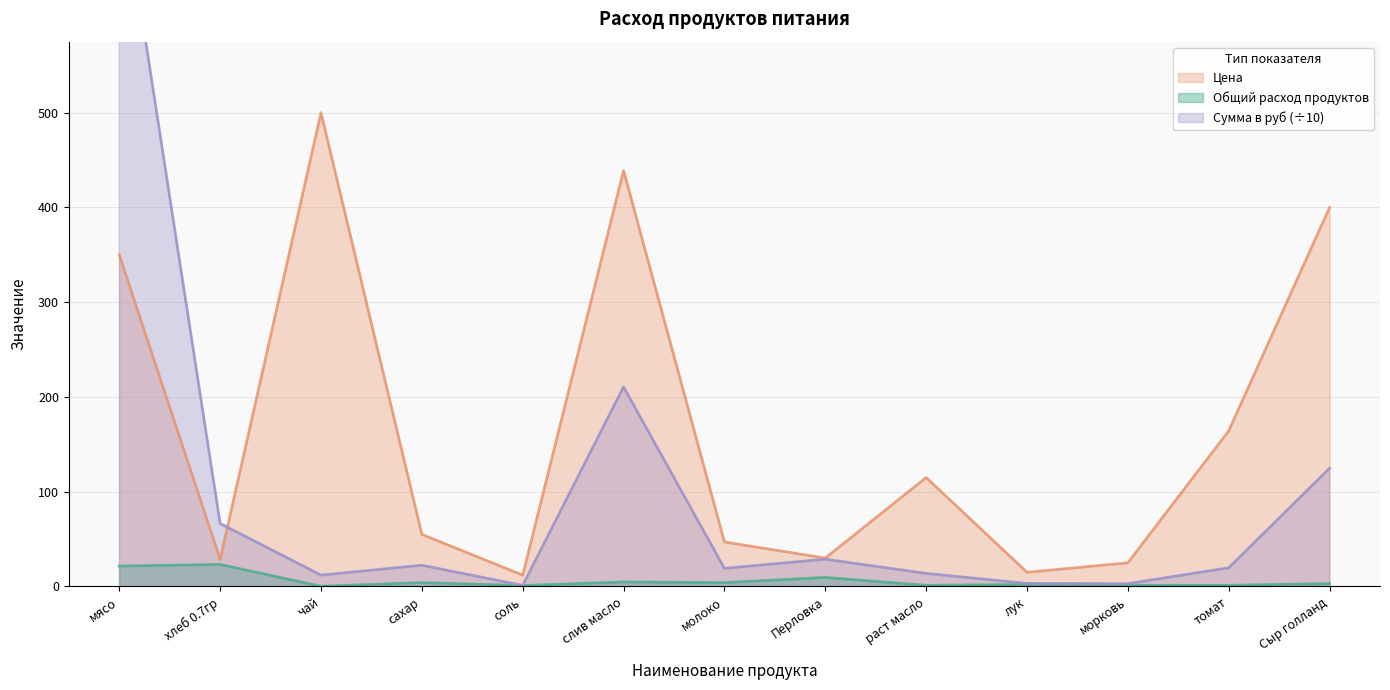

Which series changed the most between молоко and томат?

Цена